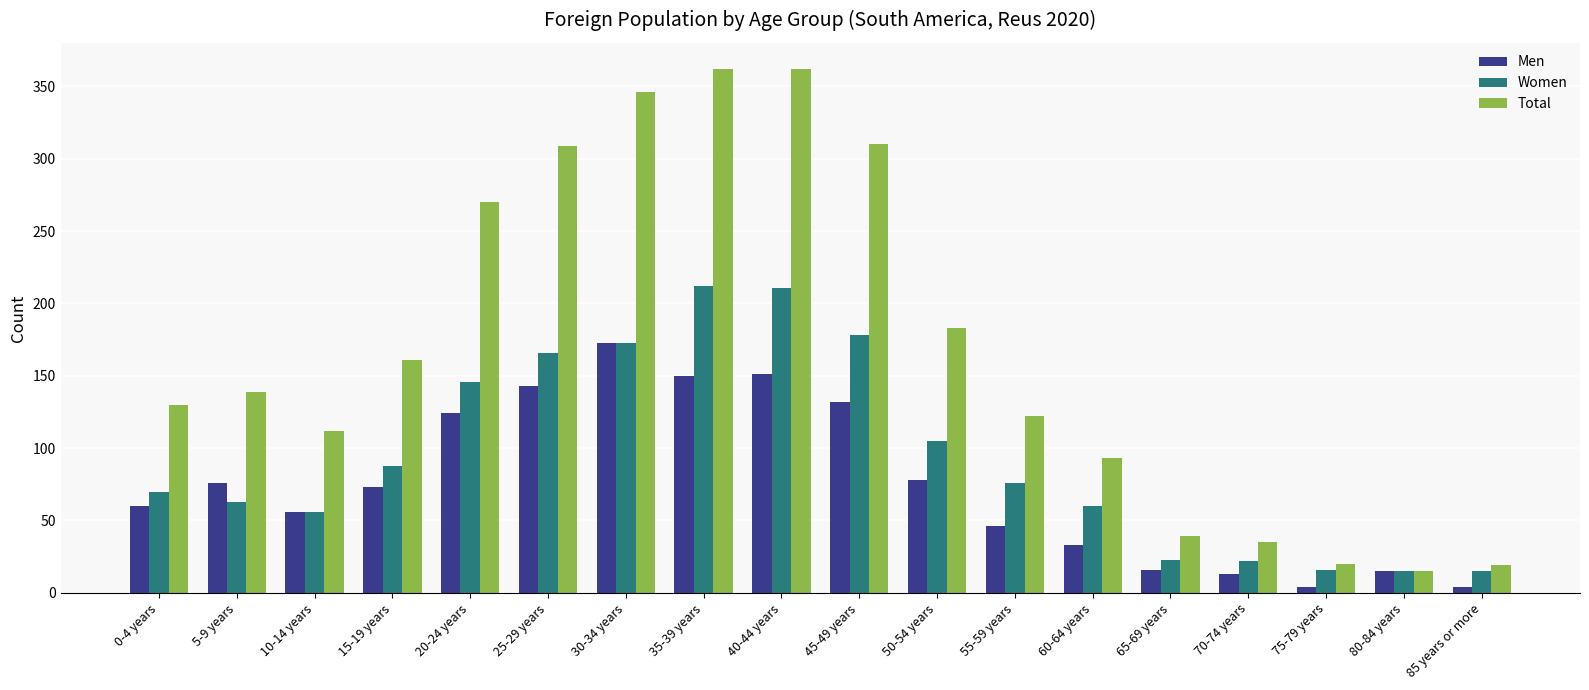

What value does the Total series have at 60-64 years, to the nearest 50?

100